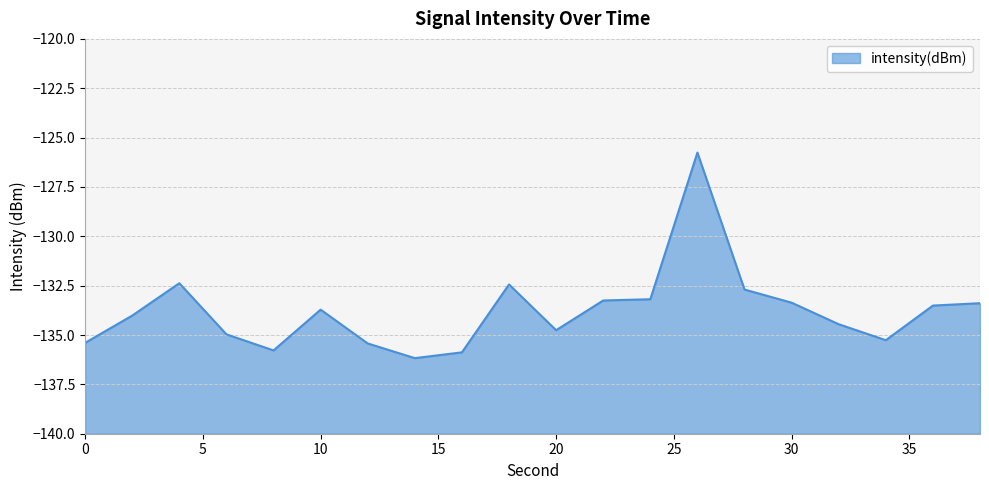

What is the approximate value at 22?

-133.3